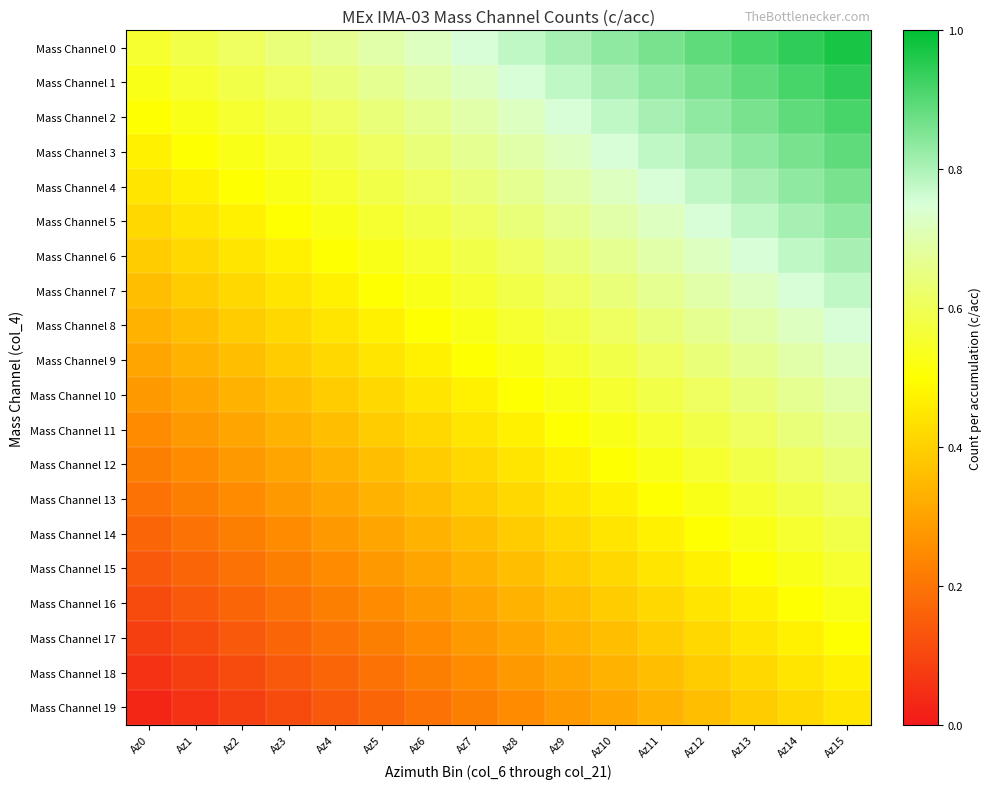

Rank the series by their maximum value, from highest to lowest.

Mass Channel 0, Mass Channel 1, Mass Channel 2, Mass Channel 3, Mass Channel 4, Mass Channel 5, Mass Channel 6, Mass Channel 7, Mass Channel 8, Mass Channel 9, Mass Channel 10, Mass Channel 11, Mass Channel 12, Mass Channel 13, Mass Channel 14, Mass Channel 15, Mass Channel 16, Mass Channel 17, Mass Channel 18, Mass Channel 19